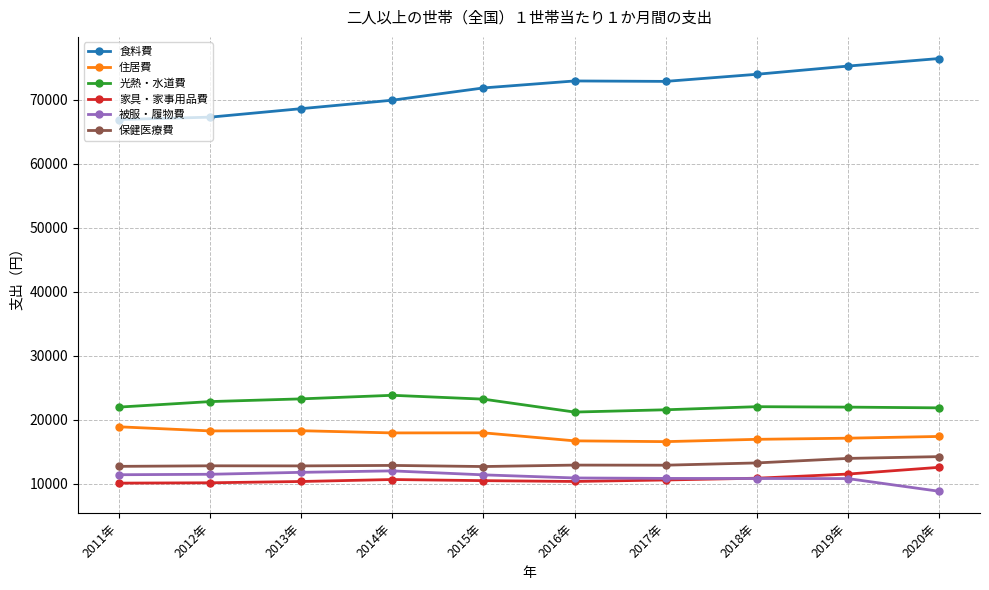

What is the minimum value shown in the chart?

8799